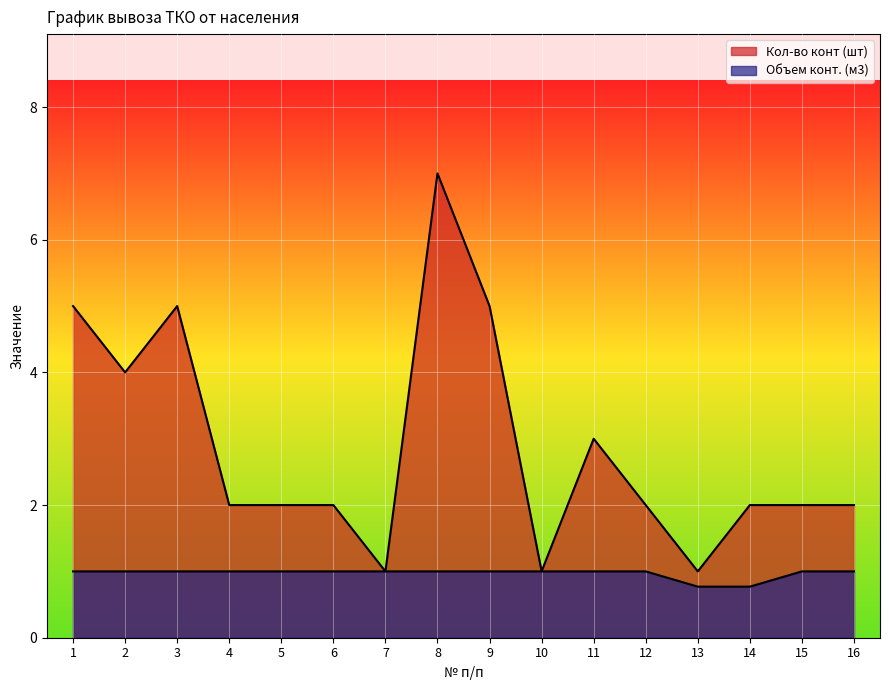

How many lines are shown in the chart?

2